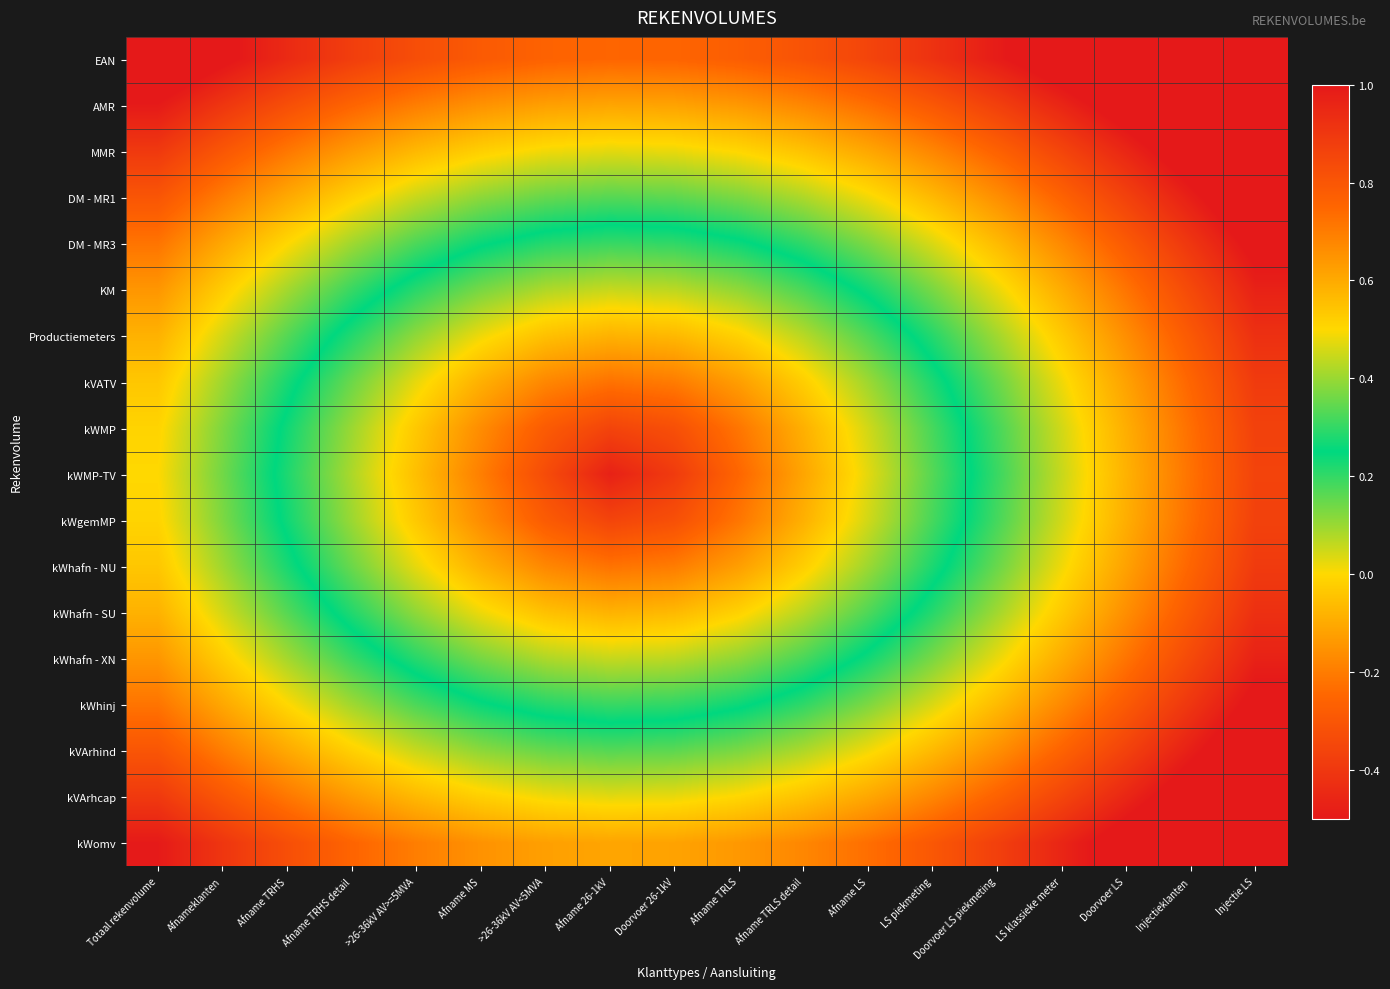

Reading right to left, transcribe all the data shown in this chart.

EAN: Injectie LS=-0.8	Injectieklanten=-0.7	Doorvoer LS=-0.7	LS klassieke meter=-0.6	Doorvoer LS piekmeting=-0.5	LS piekmeting=-0.4	Afname LS=-0.4	Afname TRLS detail=-0.3	Afname TRLS=-0.3	Doorvoer 26-1kV=-0.3	Afname 26-1kV=-0.3	>26-36kV AV<5MVA=-0.3	Afname MS=-0.3	>26-36kV AV>=5MVA=-0.3	Afname TRHS detail=-0.4	Afname TRHS=-0.4	Afnameklanten=-0.5	Totaal rekenvolume=-0.6
AMR: Injectie LS=-0.8	Injectieklanten=-0.7	Doorvoer LS=-0.6	LS klassieke meter=-0.5	Doorvoer LS piekmeting=-0.4	LS piekmeting=-0.3	Afname LS=-0.2	Afname TRLS detail=-0.2	Afname TRLS=-0.1	Doorvoer 26-1kV=-0.1	Afname 26-1kV=-0.1	>26-36kV AV<5MVA=-0.1	Afname MS=-0.2	>26-36kV AV>=5MVA=-0.2	Afname TRHS detail=-0.3	Afname TRHS=-0.3	Afnameklanten=-0.4	Totaal rekenvolume=-0.5
MMR: Injectie LS=-0.7	Injectieklanten=-0.6	Doorvoer LS=-0.5	LS klassieke meter=-0.4	Doorvoer LS piekmeting=-0.3	LS piekmeting=-0.2	Afname LS=-0.1	Afname TRLS detail=-0.0	Afname TRLS=-0.0	Doorvoer 26-1kV=0.0	Afname 26-1kV=0.0	>26-36kV AV<5MVA=0.0	Afname MS=-0.0	>26-36kV AV>=5MVA=-0.1	Afname TRHS detail=-0.1	Afname TRHS=-0.2	Afnameklanten=-0.3	Totaal rekenvolume=-0.4
DM - MR1: Injectie LS=-0.6	Injectieklanten=-0.5	Doorvoer LS=-0.4	LS klassieke meter=-0.3	Doorvoer LS piekmeting=-0.2	LS piekmeting=-0.1	Afname LS=0.0	Afname TRLS detail=0.1	Afname TRLS=0.1	Doorvoer 26-1kV=0.2	Afname 26-1kV=0.2	>26-36kV AV<5MVA=0.2	Afname MS=0.1	>26-36kV AV>=5MVA=0.1	Afname TRHS detail=-0.0	Afname TRHS=-0.1	Afnameklanten=-0.2	Totaal rekenvolume=-0.3
DM - MR3: Injectie LS=-0.5	Injectieklanten=-0.4	Doorvoer LS=-0.3	LS klassieke meter=-0.2	Doorvoer LS piekmeting=-0.1	LS piekmeting=0.0	Afname LS=0.1	Afname TRLS detail=0.2	Afname TRLS=0.3	Doorvoer 26-1kV=0.3	Afname 26-1kV=0.3	>26-36kV AV<5MVA=0.3	Afname MS=0.2	>26-36kV AV>=5MVA=0.2	Afname TRHS detail=0.1	Afname TRHS=-0.0	Afnameklanten=-0.1	Totaal rekenvolume=-0.2
KM: Injectie LS=-0.5	Injectieklanten=-0.3	Doorvoer LS=-0.2	LS klassieke meter=-0.1	Doorvoer LS piekmeting=0.0	LS piekmeting=0.1	Afname LS=0.2	Afname TRLS detail=0.3	Afname TRLS=0.4	Doorvoer 26-1kV=0.4	Afname 26-1kV=0.4	>26-36kV AV<5MVA=0.4	Afname MS=0.4	>26-36kV AV>=5MVA=0.3	Afname TRHS detail=0.2	Afname TRHS=0.1	Afnameklanten=-0.0	Totaal rekenvolume=-0.1
Productiemeters: Injectie LS=-0.4	Injectieklanten=-0.3	Doorvoer LS=-0.2	LS klassieke meter=-0.0	Doorvoer LS piekmeting=0.1	LS piekmeting=0.2	Afname LS=0.3	Afname TRLS detail=0.4	Afname TRLS=0.5	Doorvoer 26-1kV=0.6	Afname 26-1kV=0.6	>26-36kV AV<5MVA=0.6	Afname MS=0.5	>26-36kV AV>=5MVA=0.4	Afname TRHS detail=0.3	Afname TRHS=0.2	Afnameklanten=0.0	Totaal rekenvolume=-0.1
kVATV: Injectie LS=-0.4	Injectieklanten=-0.3	Doorvoer LS=-0.1	LS klassieke meter=0.0	Doorvoer LS piekmeting=0.1	LS piekmeting=0.3	Afname LS=0.4	Afname TRLS detail=0.5	Afname TRLS=0.6	Doorvoer 26-1kV=0.7	Afname 26-1kV=0.7	>26-36kV AV<5MVA=0.7	Afname MS=0.6	>26-36kV AV>=5MVA=0.5	Afname TRHS detail=0.4	Afname TRHS=0.2	Afnameklanten=0.1	Totaal rekenvolume=-0.0
kWMP: Injectie LS=-0.4	Injectieklanten=-0.2	Doorvoer LS=-0.1	LS klassieke meter=0.0	Doorvoer LS piekmeting=0.2	LS piekmeting=0.3	Afname LS=0.5	Afname TRLS detail=0.6	Afname TRLS=0.7	Doorvoer 26-1kV=0.8	Afname 26-1kV=0.9	>26-36kV AV<5MVA=0.8	Afname MS=0.7	>26-36kV AV>=5MVA=0.5	Afname TRHS detail=0.4	Afname TRHS=0.3	Afnameklanten=0.1	Totaal rekenvolume=-0.0
kWMP-TV: Injectie LS=-0.4	Injectieklanten=-0.2	Doorvoer LS=-0.1	LS klassieke meter=0.1	Doorvoer LS piekmeting=0.2	LS piekmeting=0.3	Afname LS=0.5	Afname TRLS detail=0.6	Afname TRLS=0.8	Doorvoer 26-1kV=0.9	Afname 26-1kV=1.0	>26-36kV AV<5MVA=0.8	Afname MS=0.7	>26-36kV AV>=5MVA=0.6	Afname TRHS detail=0.4	Afname TRHS=0.3	Afnameklanten=0.1	Totaal rekenvolume=0.0
kWgemMP: Injectie LS=-0.4	Injectieklanten=-0.2	Doorvoer LS=-0.1	LS klassieke meter=0.0	Doorvoer LS piekmeting=0.2	LS piekmeting=0.3	Afname LS=0.5	Afname TRLS detail=0.6	Afname TRLS=0.7	Doorvoer 26-1kV=0.8	Afname 26-1kV=0.9	>26-36kV AV<5MVA=0.8	Afname MS=0.7	>26-36kV AV>=5MVA=0.5	Afname TRHS detail=0.4	Afname TRHS=0.3	Afnameklanten=0.1	Totaal rekenvolume=-0.0
kWhafn - NU: Injectie LS=-0.4	Injectieklanten=-0.3	Doorvoer LS=-0.1	LS klassieke meter=0.0	Doorvoer LS piekmeting=0.1	LS piekmeting=0.3	Afname LS=0.4	Afname TRLS detail=0.5	Afname TRLS=0.6	Doorvoer 26-1kV=0.7	Afname 26-1kV=0.7	>26-36kV AV<5MVA=0.7	Afname MS=0.6	>26-36kV AV>=5MVA=0.5	Afname TRHS detail=0.4	Afname TRHS=0.2	Afnameklanten=0.1	Totaal rekenvolume=-0.0
kWhafn - SU: Injectie LS=-0.4	Injectieklanten=-0.3	Doorvoer LS=-0.2	LS klassieke meter=-0.0	Doorvoer LS piekmeting=0.1	LS piekmeting=0.2	Afname LS=0.3	Afname TRLS detail=0.4	Afname TRLS=0.5	Doorvoer 26-1kV=0.6	Afname 26-1kV=0.6	>26-36kV AV<5MVA=0.6	Afname MS=0.5	>26-36kV AV>=5MVA=0.4	Afname TRHS detail=0.3	Afname TRHS=0.2	Afnameklanten=0.0	Totaal rekenvolume=-0.1
kWhafn - XN: Injectie LS=-0.5	Injectieklanten=-0.3	Doorvoer LS=-0.2	LS klassieke meter=-0.1	Doorvoer LS piekmeting=0.0	LS piekmeting=0.1	Afname LS=0.2	Afname TRLS detail=0.3	Afname TRLS=0.4	Doorvoer 26-1kV=0.4	Afname 26-1kV=0.4	>26-36kV AV<5MVA=0.4	Afname MS=0.4	>26-36kV AV>=5MVA=0.3	Afname TRHS detail=0.2	Afname TRHS=0.1	Afnameklanten=-0.0	Totaal rekenvolume=-0.1
kWhinj: Injectie LS=-0.5	Injectieklanten=-0.4	Doorvoer LS=-0.3	LS klassieke meter=-0.2	Doorvoer LS piekmeting=-0.1	LS piekmeting=0.0	Afname LS=0.1	Afname TRLS detail=0.2	Afname TRLS=0.3	Doorvoer 26-1kV=0.3	Afname 26-1kV=0.3	>26-36kV AV<5MVA=0.3	Afname MS=0.2	>26-36kV AV>=5MVA=0.2	Afname TRHS detail=0.1	Afname TRHS=-0.0	Afnameklanten=-0.1	Totaal rekenvolume=-0.2
kVArhind: Injectie LS=-0.6	Injectieklanten=-0.5	Doorvoer LS=-0.4	LS klassieke meter=-0.3	Doorvoer LS piekmeting=-0.2	LS piekmeting=-0.1	Afname LS=0.0	Afname TRLS detail=0.1	Afname TRLS=0.1	Doorvoer 26-1kV=0.2	Afname 26-1kV=0.2	>26-36kV AV<5MVA=0.2	Afname MS=0.1	>26-36kV AV>=5MVA=0.1	Afname TRHS detail=-0.0	Afname TRHS=-0.1	Afnameklanten=-0.2	Totaal rekenvolume=-0.3
kVArhcap: Injectie LS=-0.7	Injectieklanten=-0.6	Doorvoer LS=-0.5	LS klassieke meter=-0.4	Doorvoer LS piekmeting=-0.3	LS piekmeting=-0.2	Afname LS=-0.1	Afname TRLS detail=-0.0	Afname TRLS=-0.0	Doorvoer 26-1kV=0.0	Afname 26-1kV=0.0	>26-36kV AV<5MVA=0.0	Afname MS=-0.0	>26-36kV AV>=5MVA=-0.1	Afname TRHS detail=-0.1	Afname TRHS=-0.2	Afnameklanten=-0.3	Totaal rekenvolume=-0.4
kWomv: Injectie LS=-0.8	Injectieklanten=-0.7	Doorvoer LS=-0.6	LS klassieke meter=-0.5	Doorvoer LS piekmeting=-0.4	LS piekmeting=-0.3	Afname LS=-0.2	Afname TRLS detail=-0.2	Afname TRLS=-0.1	Doorvoer 26-1kV=-0.1	Afname 26-1kV=-0.1	>26-36kV AV<5MVA=-0.1	Afname MS=-0.2	>26-36kV AV>=5MVA=-0.2	Afname TRHS detail=-0.3	Afname TRHS=-0.3	Afnameklanten=-0.4	Totaal rekenvolume=-0.5